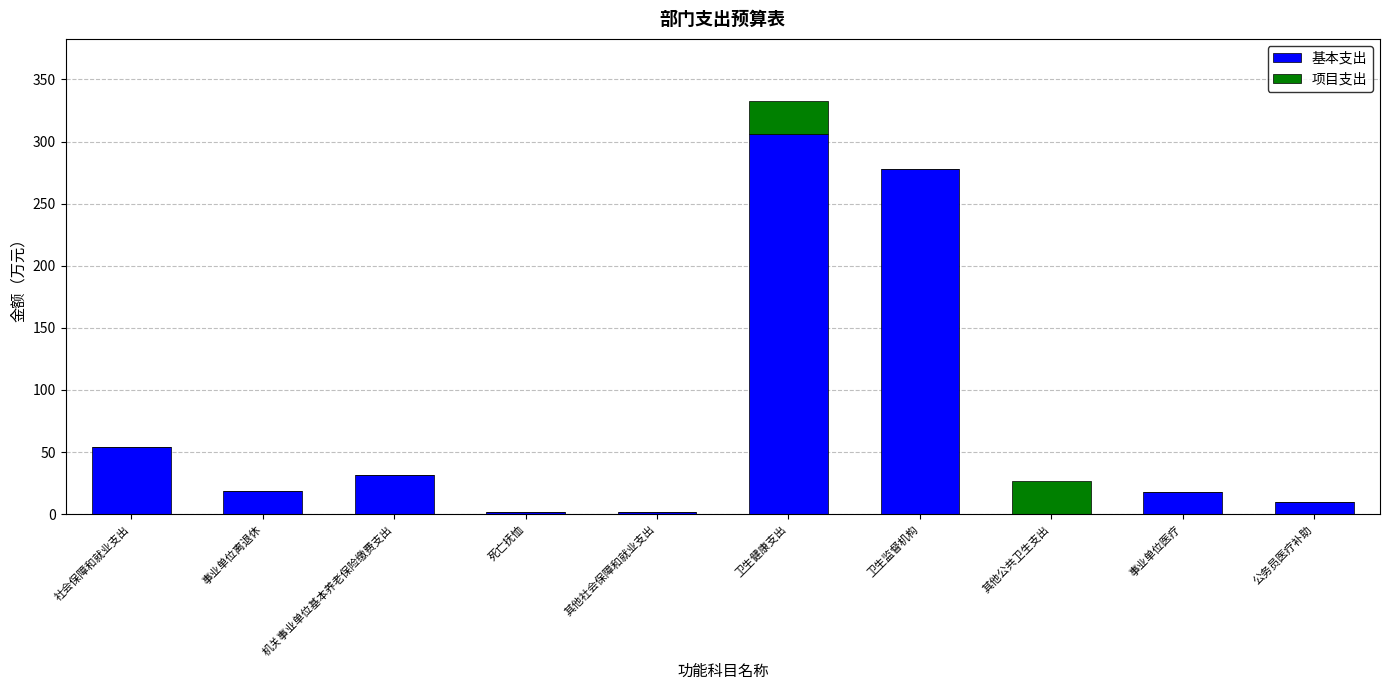

The 基本支出 series shows 0.0 at 其他公共卫生支出. True or false?

True